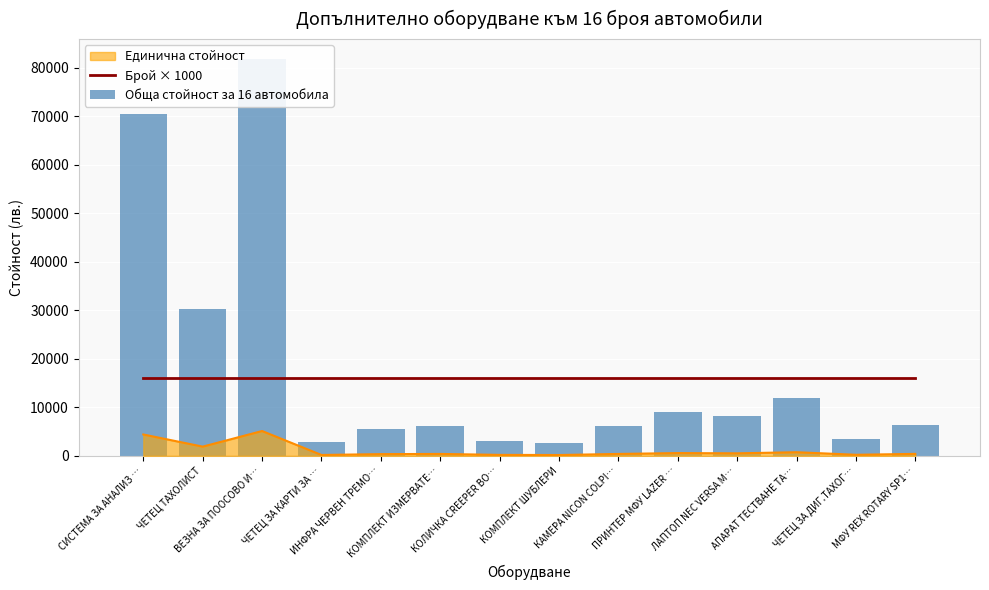

Between МФУ REX ROTARY SP1… and ПРИНТЕР МФУ LAZER …, which is larger?

МФУ REX ROTARY SP1…